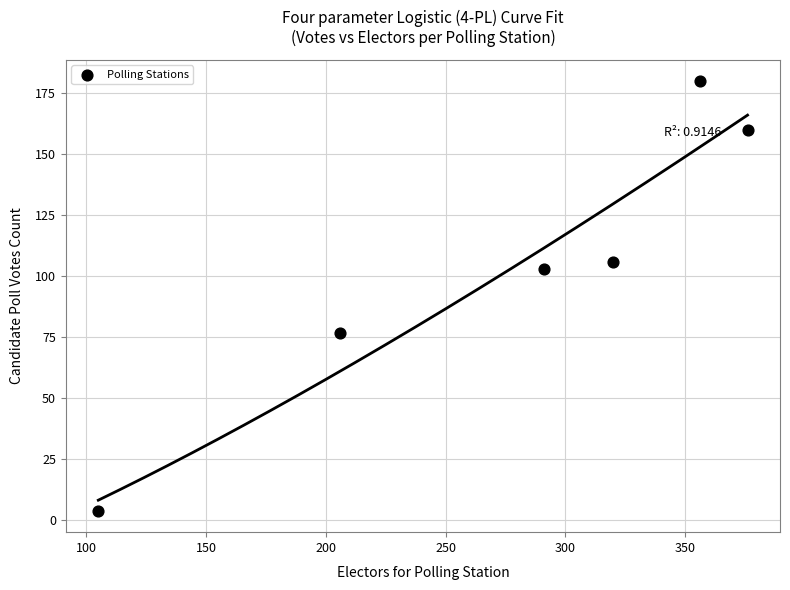

What Y value in the scatter plot is closest to 92?

103